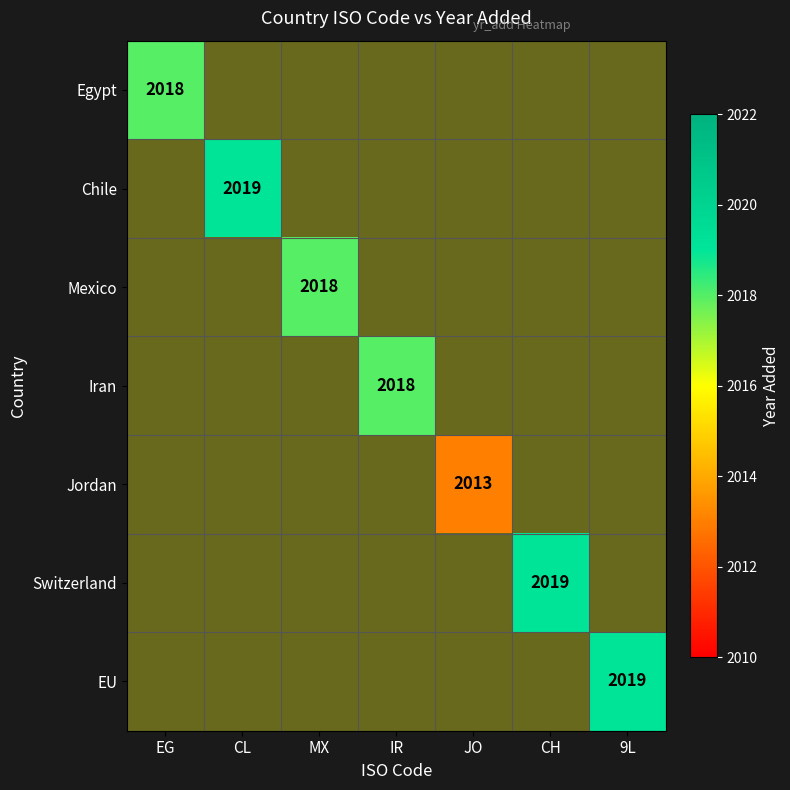

How many data points does each series have?

7